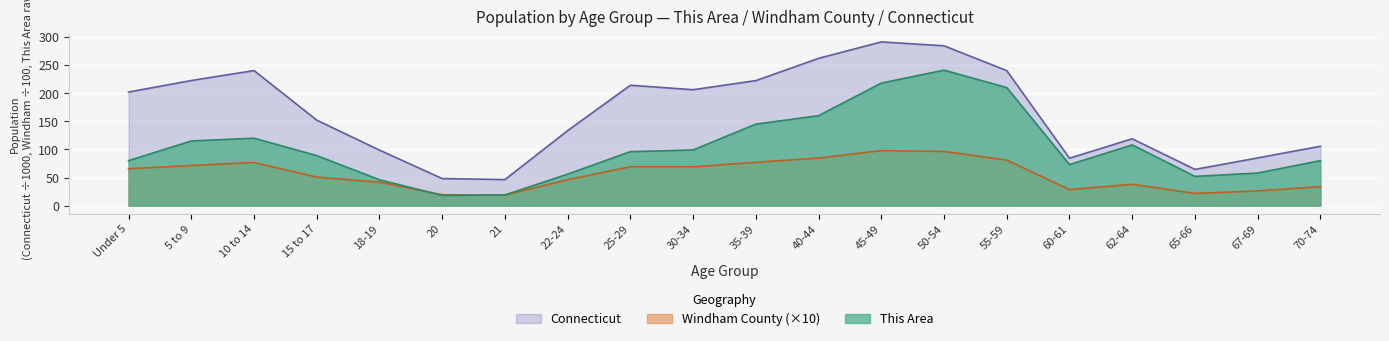

Count the number of data series in this chart.

3